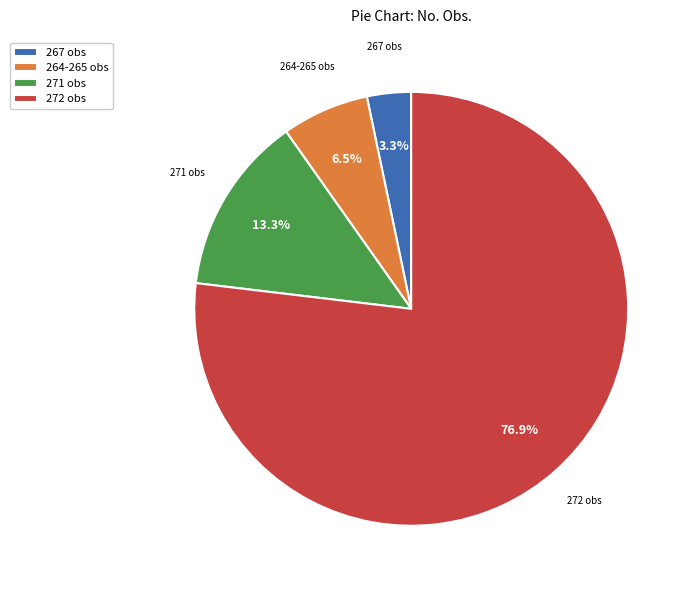

Is the sum of 271 obs and 264-265 obs greater than half?

No